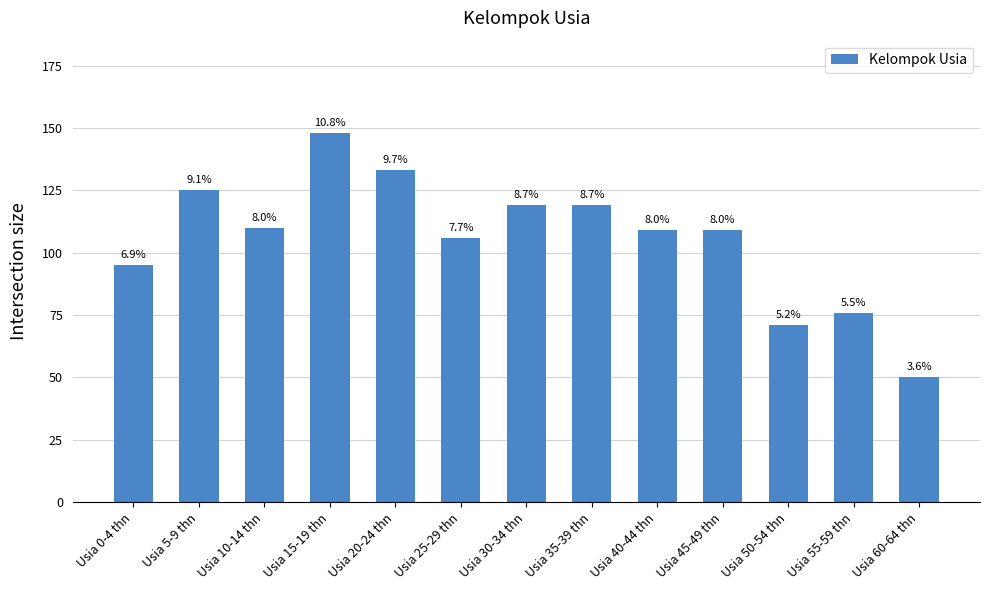

Does the chart contain any negative values?

No